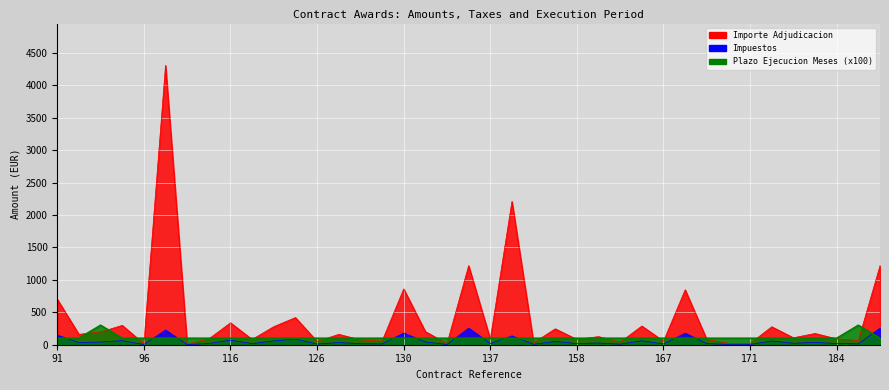

Which has a higher value, 158 or 128?

158